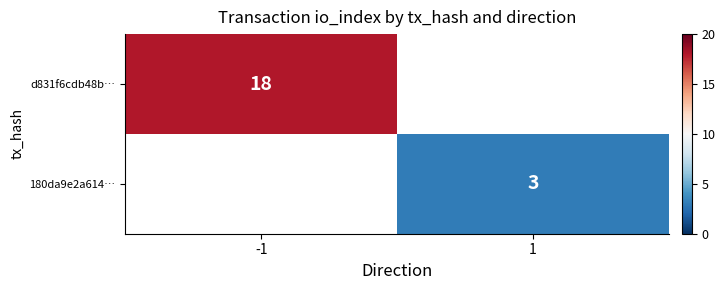

True or false: d831f6cdb48b… has a value of 32 at -1.

False